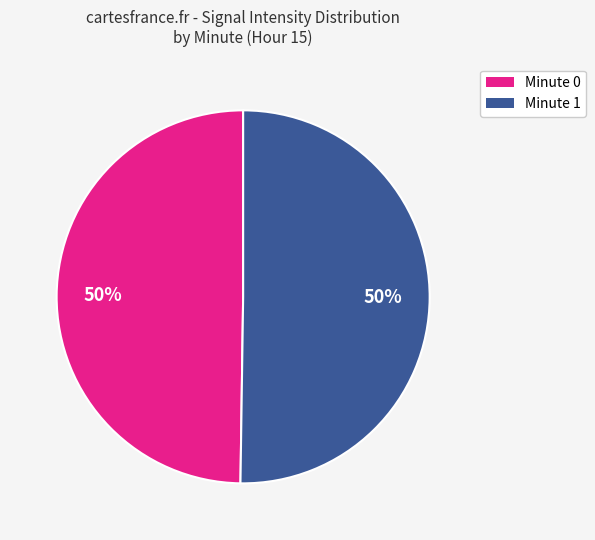

True or false: Minute 0 accounts for 50% of the total.

True